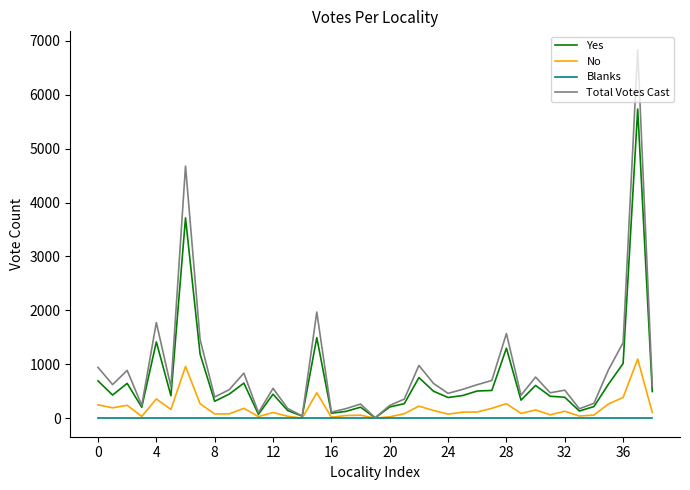

List the series in order of their peak value, highest first.

Total Votes Cast, Yes, No, Blanks